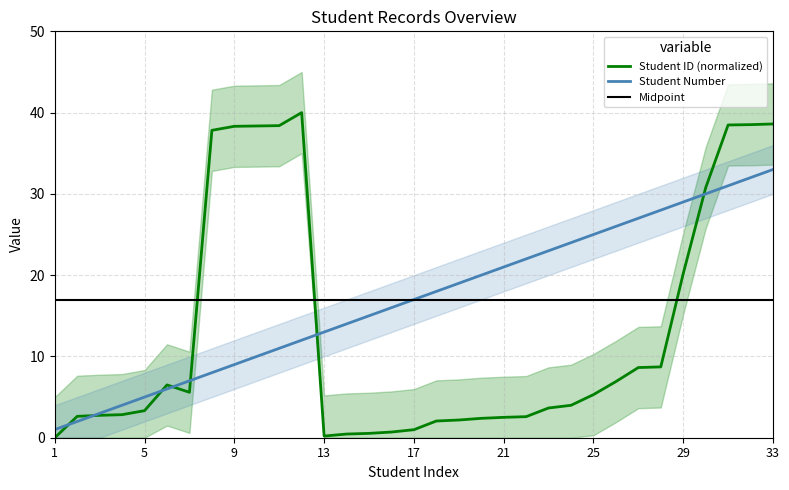

What is the difference between the maximum and minimum values in the Student ID series?

40.0